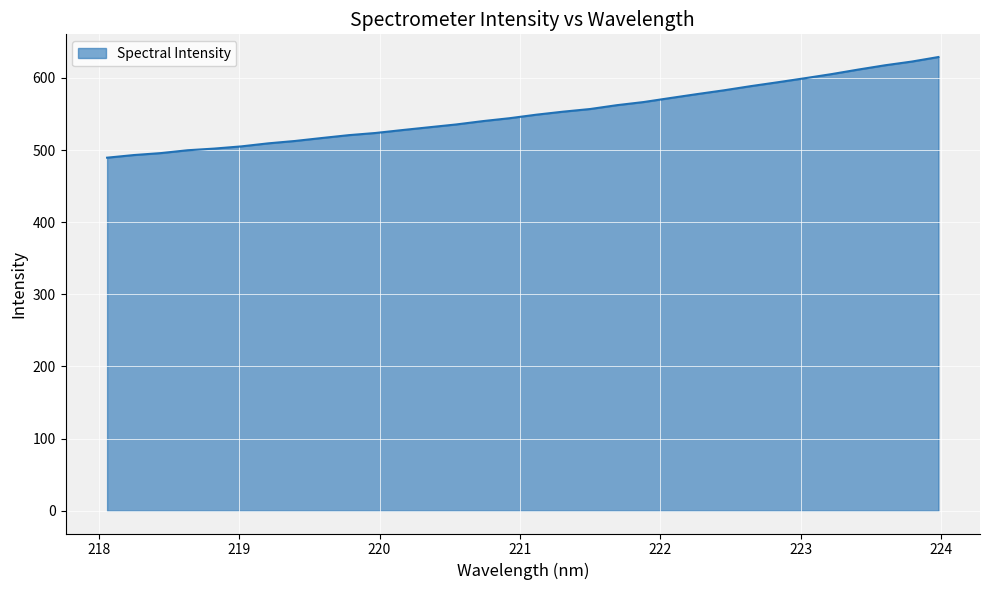

What is the difference between the maximum and minimum values?

139.5